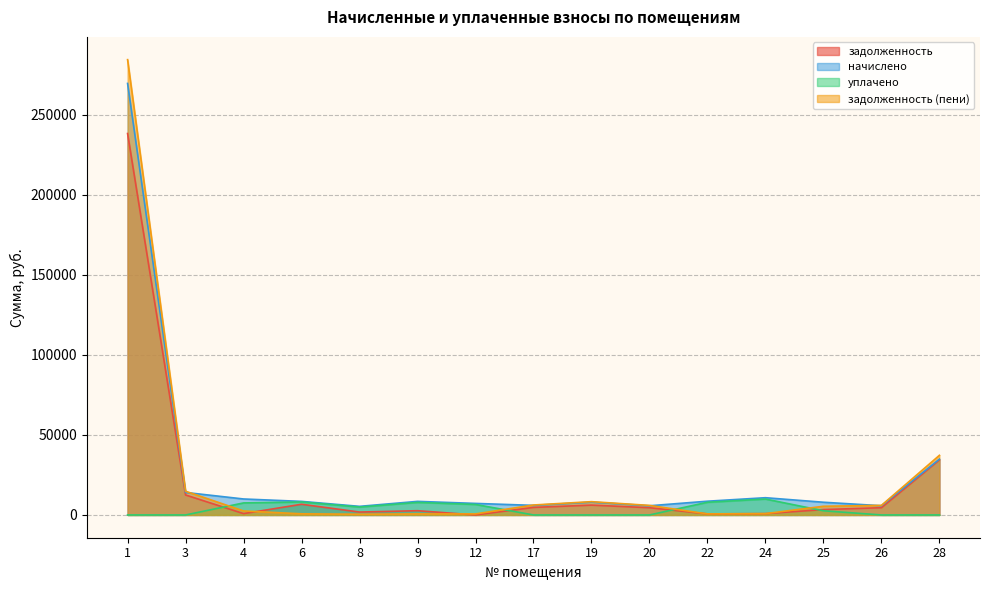

True or false: задолженность has a value of 1886.9 at 20.

False